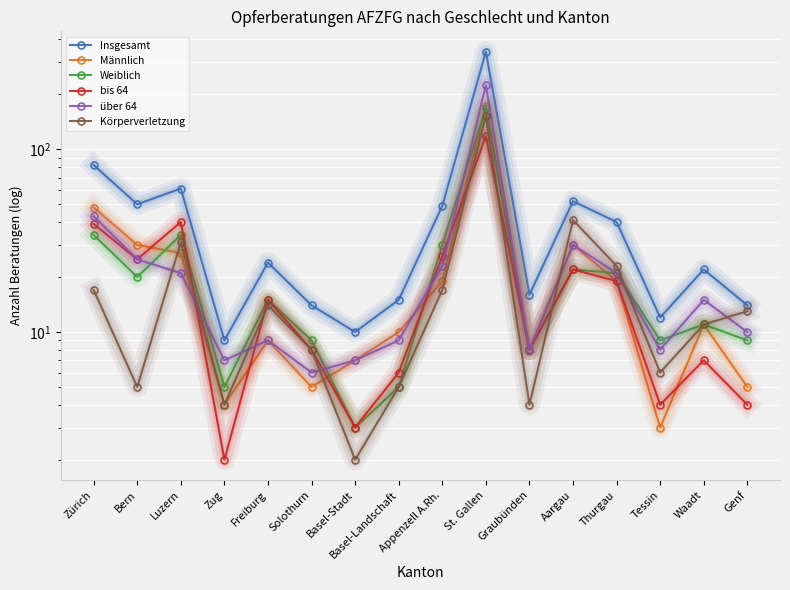

Reading left to right, extract all data points from this chart.

Insgesamt: Zürich=82	Bern=50	Luzern=61	Zug=9	Freiburg=24	Solothurn=14	Basel-Stadt=10	Basel-Landschaft=15	Appenzell A.Rh.=49	St. Gallen=342	Graubünden=16	Aargau=52	Thurgau=40	Tessin=12	Waadt=22	Genf=14
Männlich: Zürich=48	Bern=30	Luzern=27	Zug=4	Freiburg=9	Solothurn=5	Basel-Stadt=7	Basel-Landschaft=10	Appenzell A.Rh.=19	St. Gallen=173	Graubünden=8	Aargau=30	Thurgau=19	Tessin=3	Waadt=11	Genf=5
Weiblich: Zürich=34	Bern=20	Luzern=34	Zug=5	Freiburg=15	Solothurn=9	Basel-Stadt=3	Basel-Landschaft=5	Appenzell A.Rh.=30	St. Gallen=169	Graubünden=8	Aargau=22	Thurgau=21	Tessin=9	Waadt=11	Genf=9
bis 64: Zürich=39	Bern=25	Luzern=40	Zug=2	Freiburg=15	Solothurn=8	Basel-Stadt=3	Basel-Landschaft=6	Appenzell A.Rh.=26	St. Gallen=118	Graubünden=8	Aargau=22	Thurgau=19	Tessin=4	Waadt=7	Genf=4
über 64: Zürich=43	Bern=25	Luzern=21	Zug=7	Freiburg=9	Solothurn=6	Basel-Stadt=7	Basel-Landschaft=9	Appenzell A.Rh.=23	St. Gallen=224	Graubünden=8	Aargau=30	Thurgau=21	Tessin=8	Waadt=15	Genf=10
Körperverletzung: Zürich=17	Bern=5	Luzern=31	Zug=4	Freiburg=14	Solothurn=8	Basel-Stadt=2	Basel-Landschaft=5	Appenzell A.Rh.=17	St. Gallen=153	Graubünden=4	Aargau=41	Thurgau=23	Tessin=6	Waadt=11	Genf=13